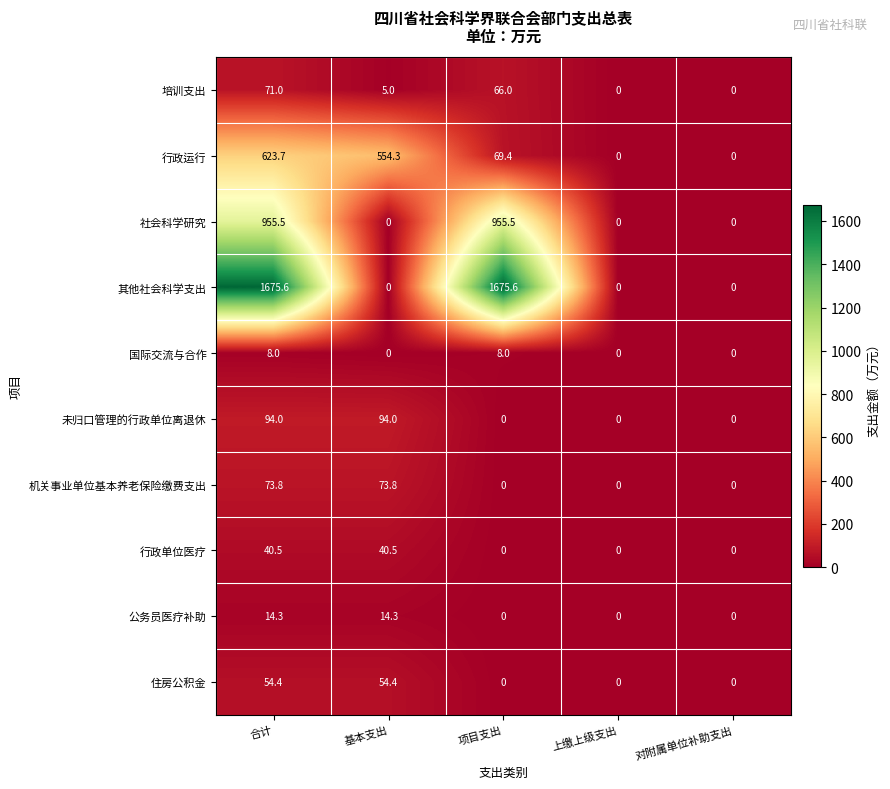

The 培训支出 series shows 0.0 at 上缴上级支出. True or false?

True